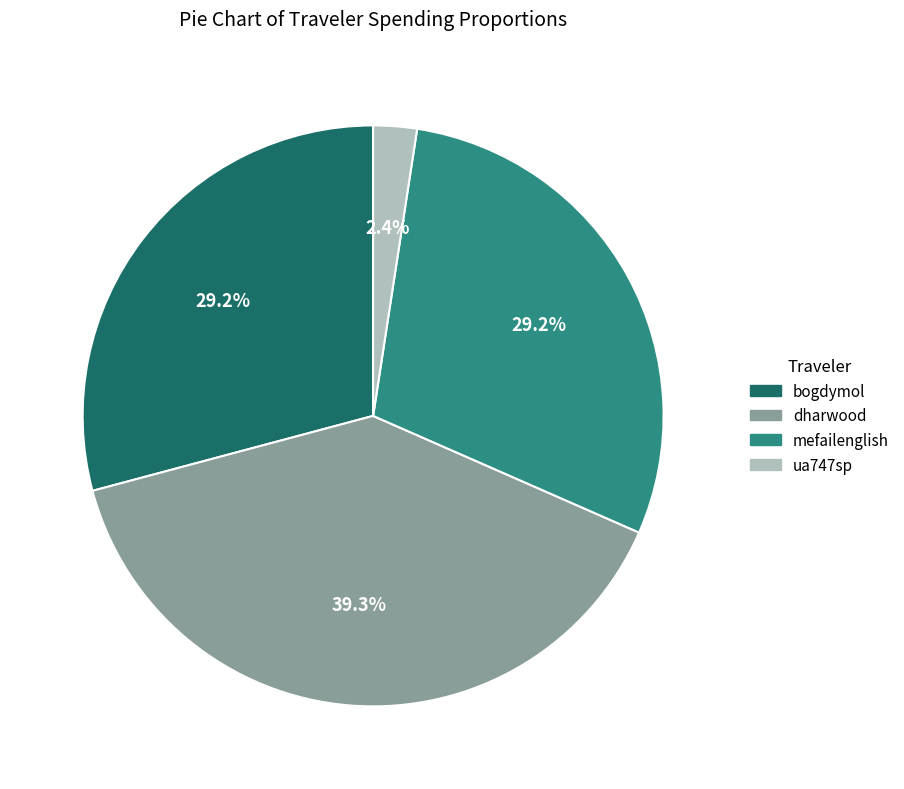

What percentage do bogdymol and ua747sp together represent?

31.6%